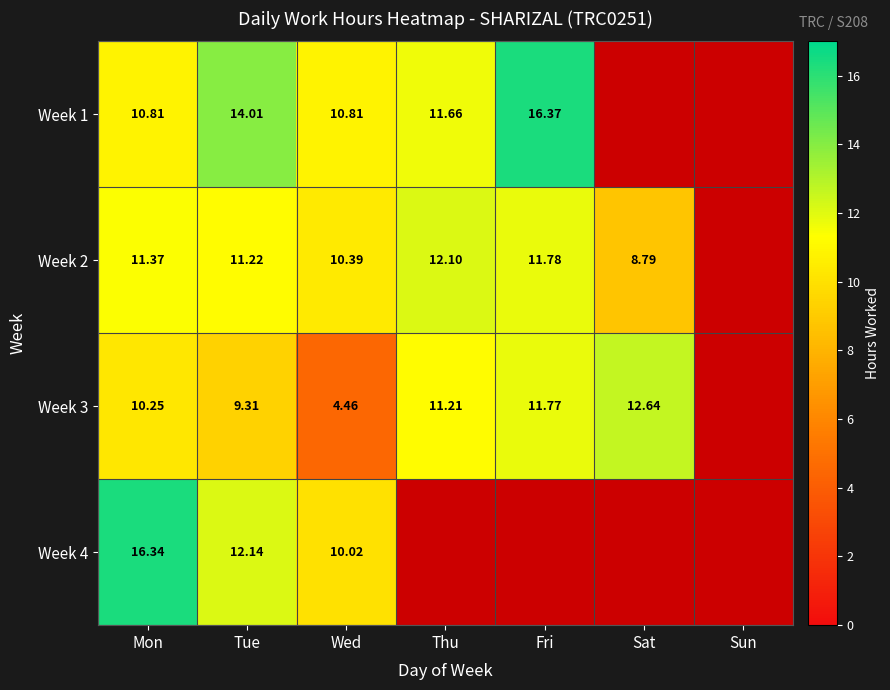

At which category does the chart reach its minimum across all series?

Wed